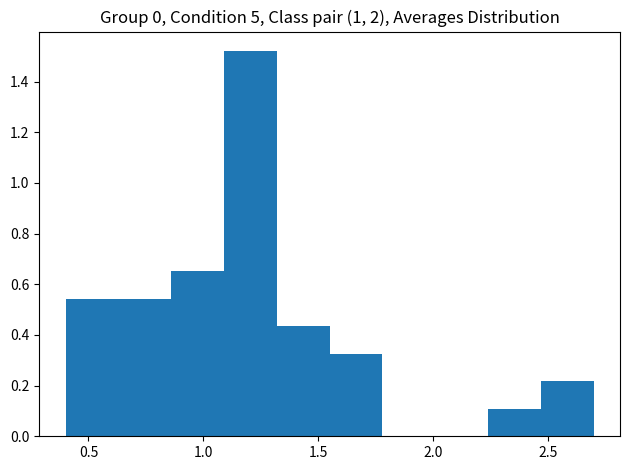

Reading left to right, list every bar in this chart as the range it spans on the x-axis followed by its height. Neither the bar edges nor the heights are printed on the chart, so give them approximately, as read against the axes.

0.40 to 0.63: 0.54
0.63 to 0.86: 0.54
0.86 to 1.09: 0.66
1.09 to 1.32: 1.52
1.32 to 1.55: 0.44
1.55 to 1.78: 0.32
1.78 to 2.01: 0
2.01 to 2.24: 0
2.24 to 2.47: 0.10
2.47 to 2.70: 0.22